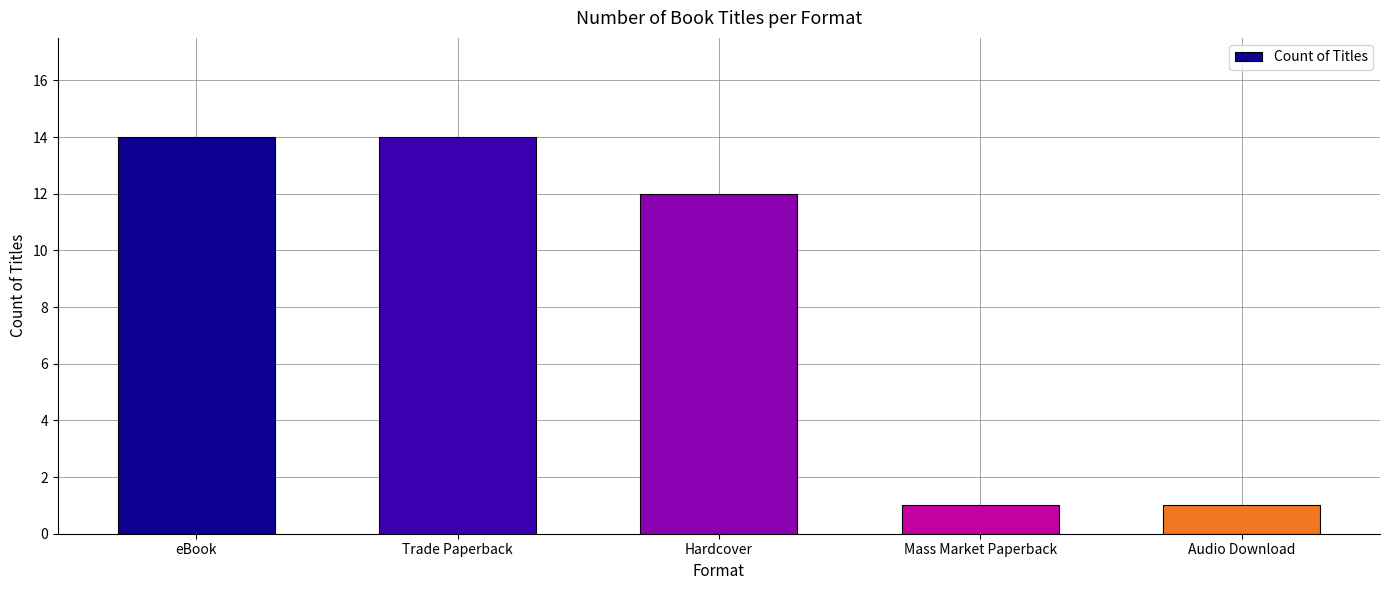

At which label is the value closest to 7?

Hardcover